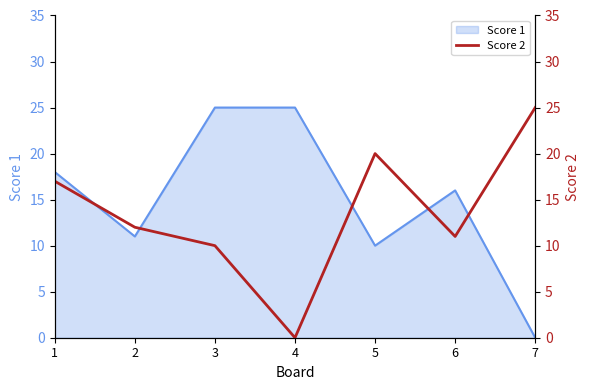

How many values are below 12?

3